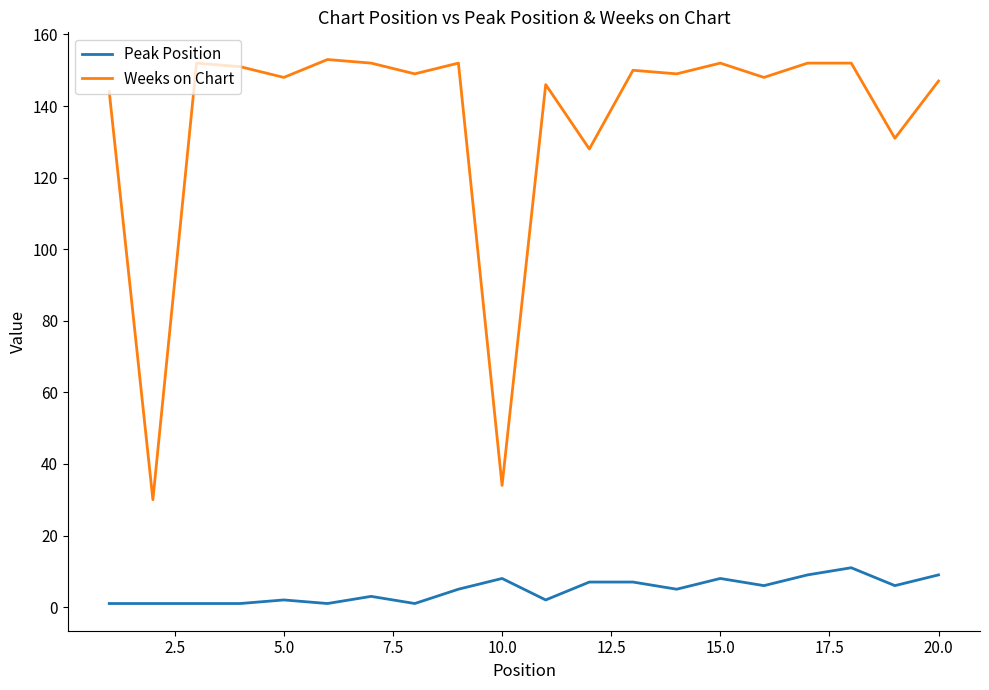

Which series has the largest range (max minus min)?

Weeks on Chart